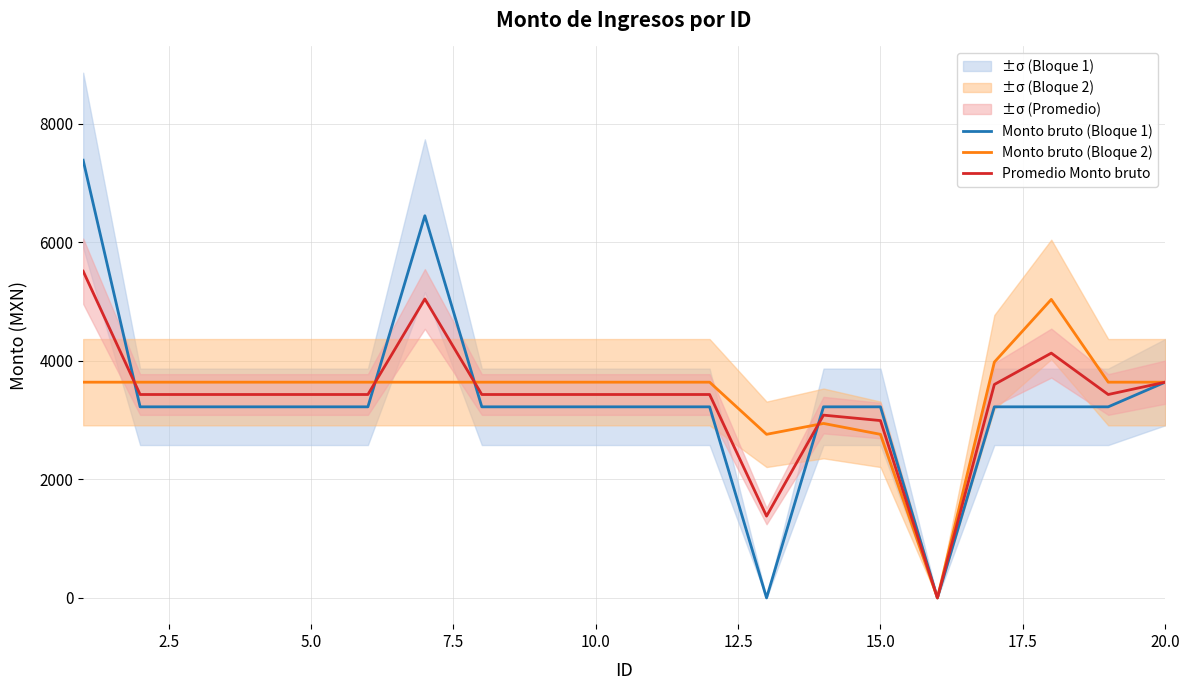

What is the highest value of the Promedio Monto bruto series?

5514.0